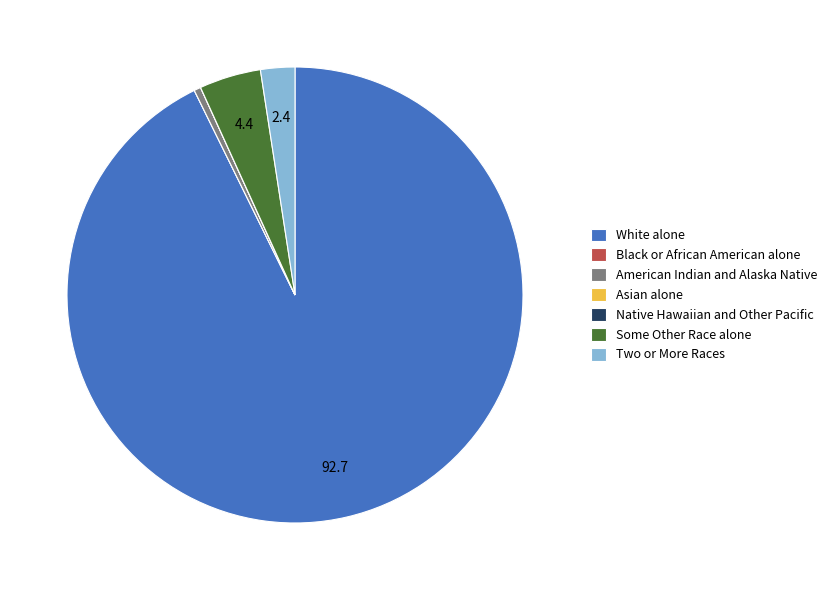

What is the largest slice in the pie chart?

White alone